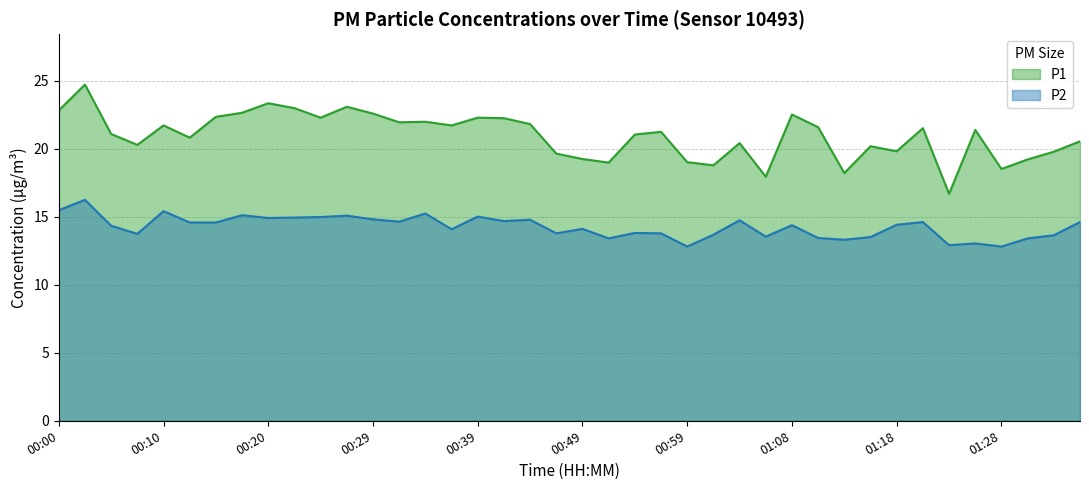

True or false: P1 has more than 0 interior local peaks.

True